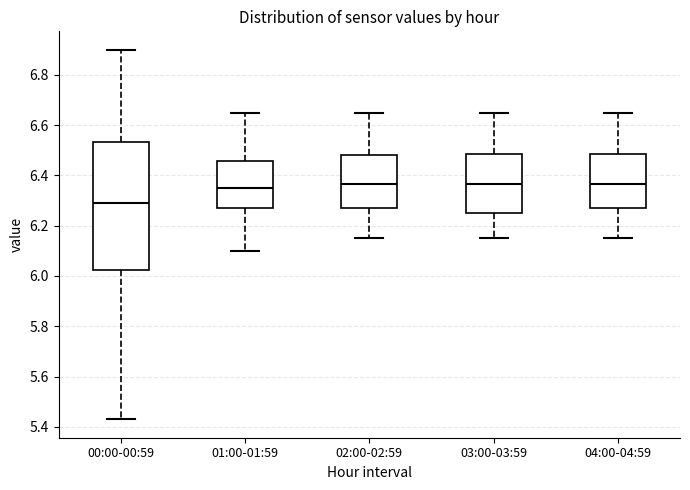

Reading left to right, read every box against the y-axis: the position of its median line, the range the box covers, and the ends of its whiskers. The values are not printed on the chart, so give them approximately, as read against the axis.

00:00-00:59: median 6.30, box 6.02 to 6.54, whiskers 5.44 to 6.90
01:00-01:59: median 6.36, box 6.28 to 6.46, whiskers 6.10 to 6.66
02:00-02:59: median 6.36, box 6.28 to 6.48, whiskers 6.16 to 6.66
03:00-03:59: median 6.36, box 6.26 to 6.48, whiskers 6.16 to 6.66
04:00-04:59: median 6.36, box 6.28 to 6.48, whiskers 6.16 to 6.66